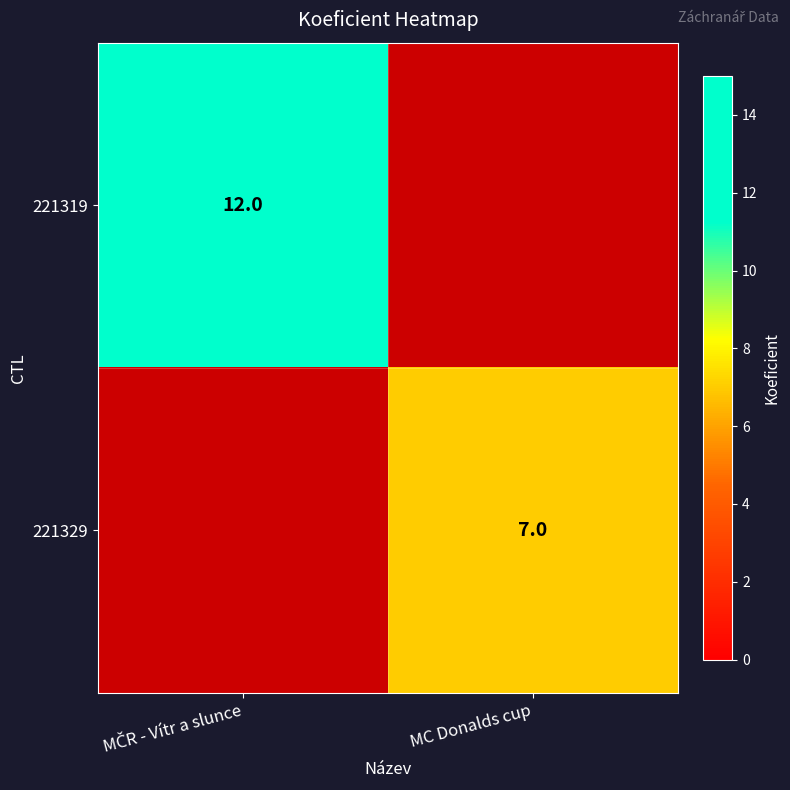

Is it true that 221329 equals 11.5 at MC Donalds cup?

False